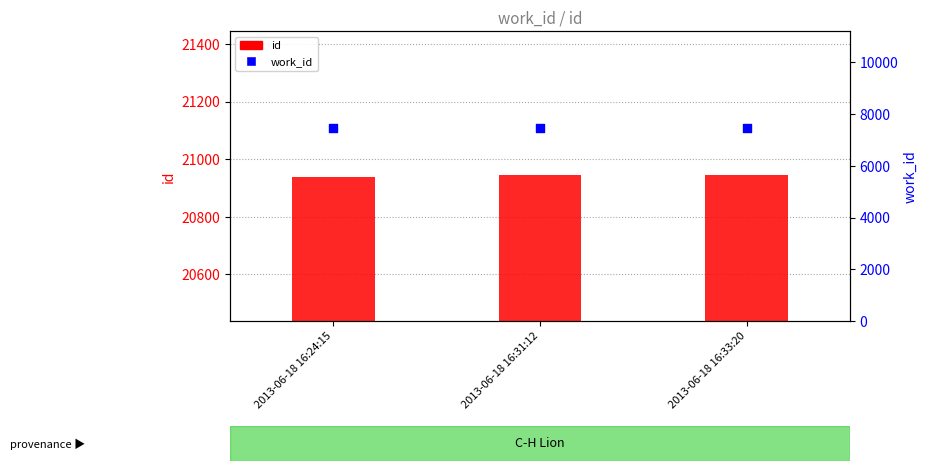

Which series has the largest total across all categories?

id